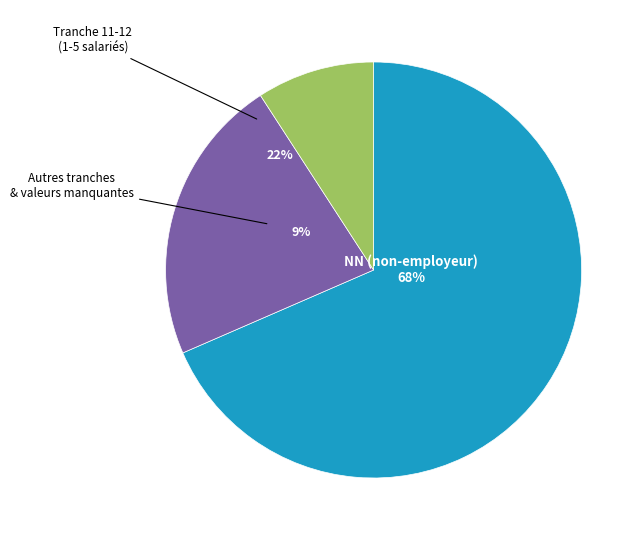

What is the ratio of the value at 22 to the value at 12?

0.1